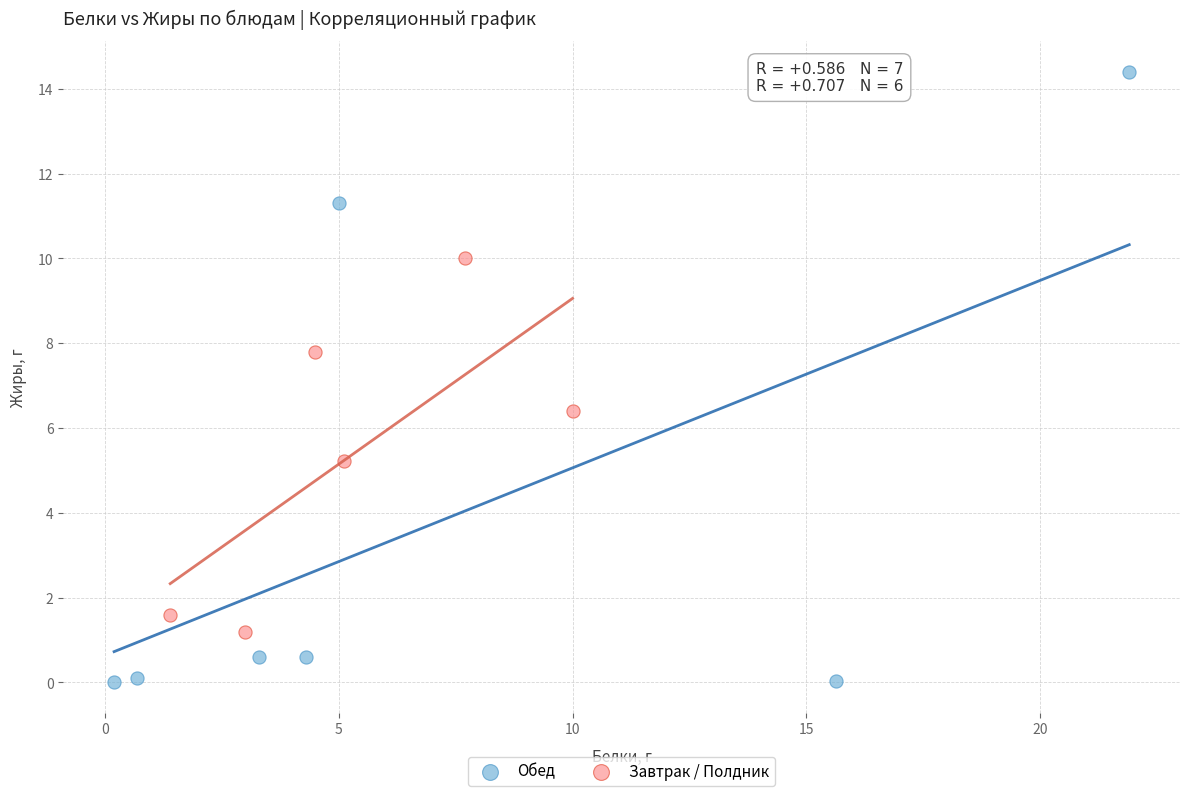

Which series contains the lowest Y value?

Обед